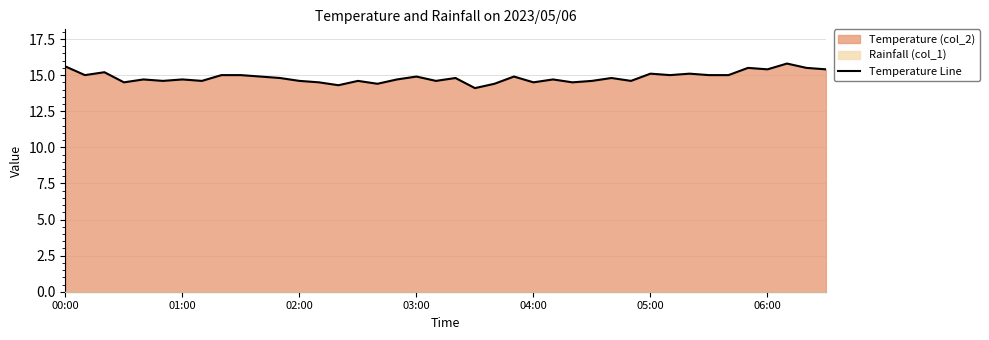

What is the average value?

14.8